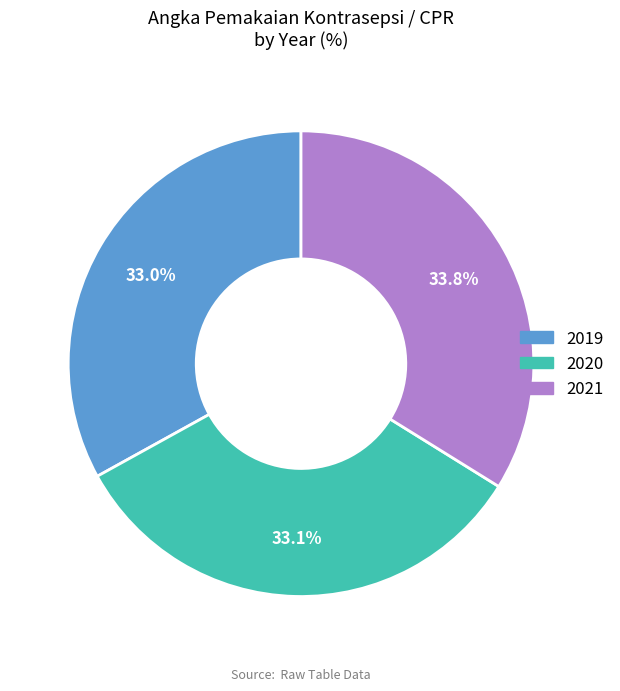

Count the number of slices in the pie.

3